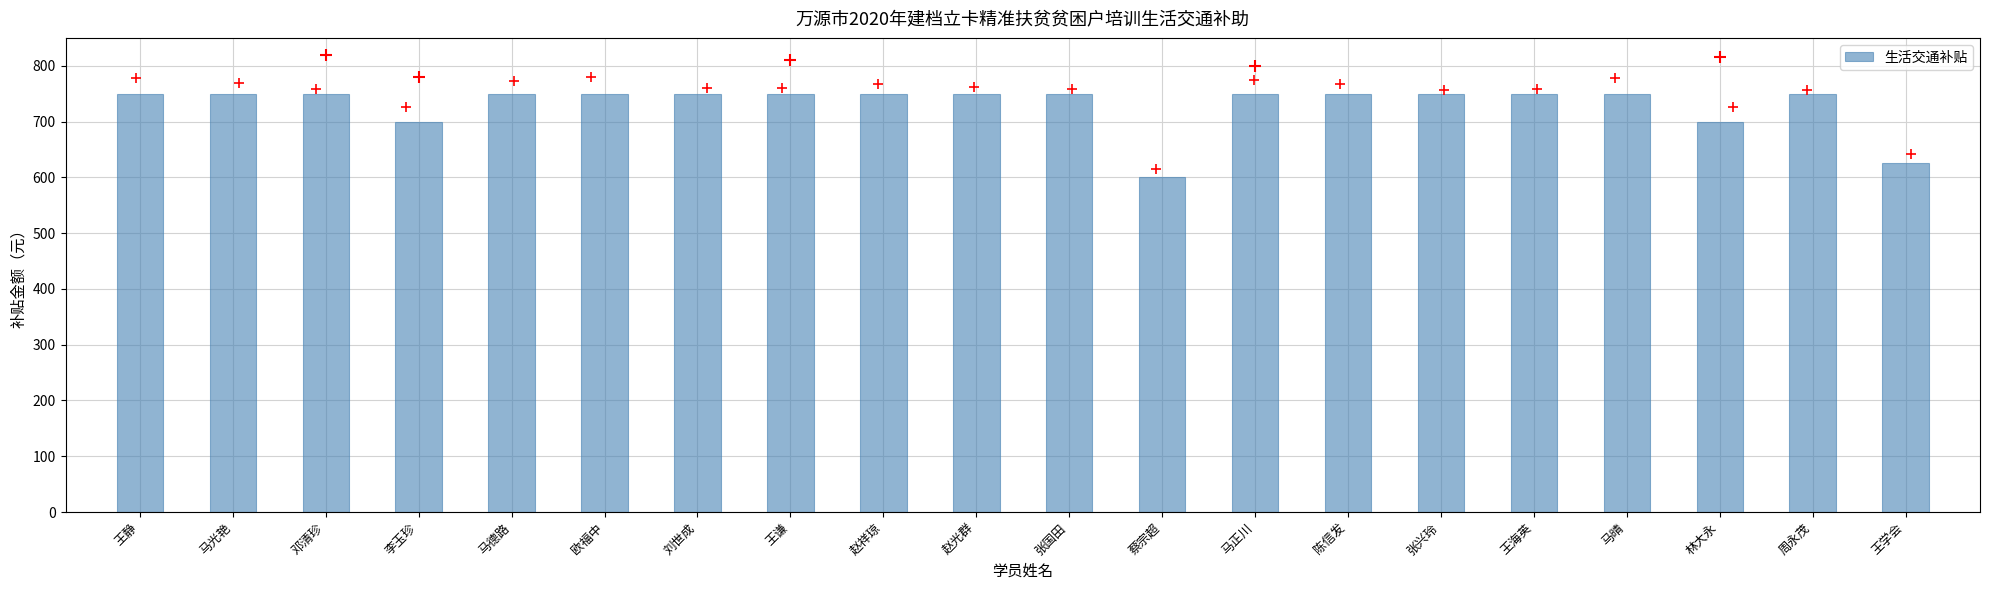

Between 张兴玲 and 刘世成, which is larger?

张兴玲